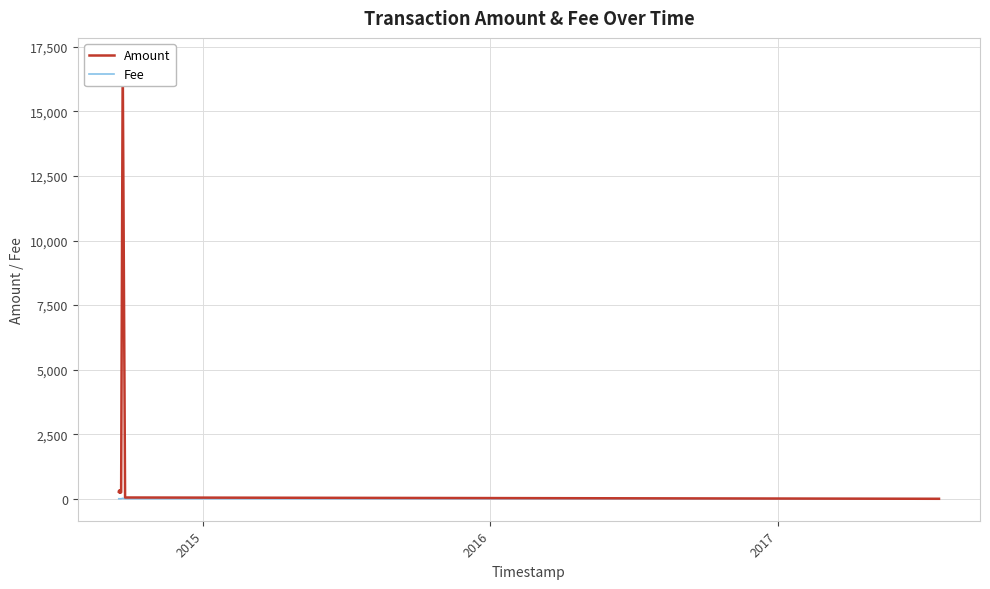

What is the highest value of the Fee series?

17.0